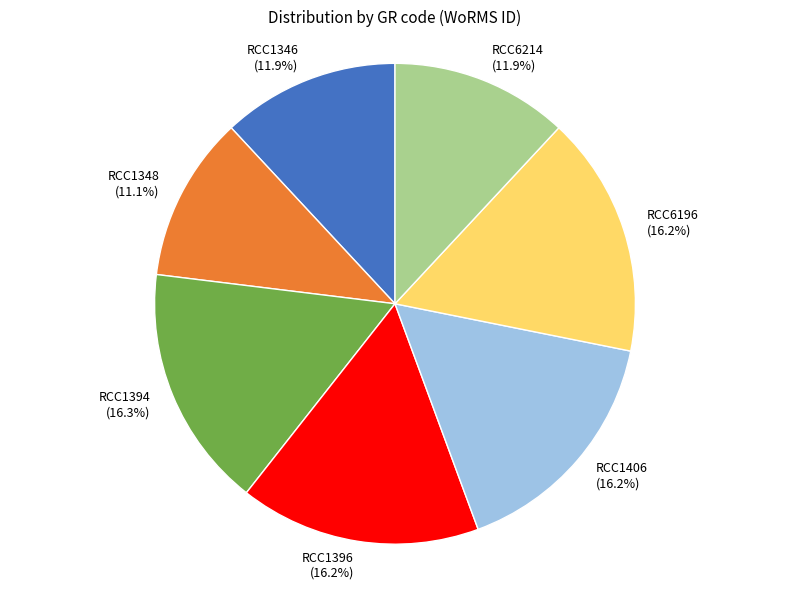

To the nearest percent, what is the difference between the RCC1346 and RCC1348 slice percentages?

1%